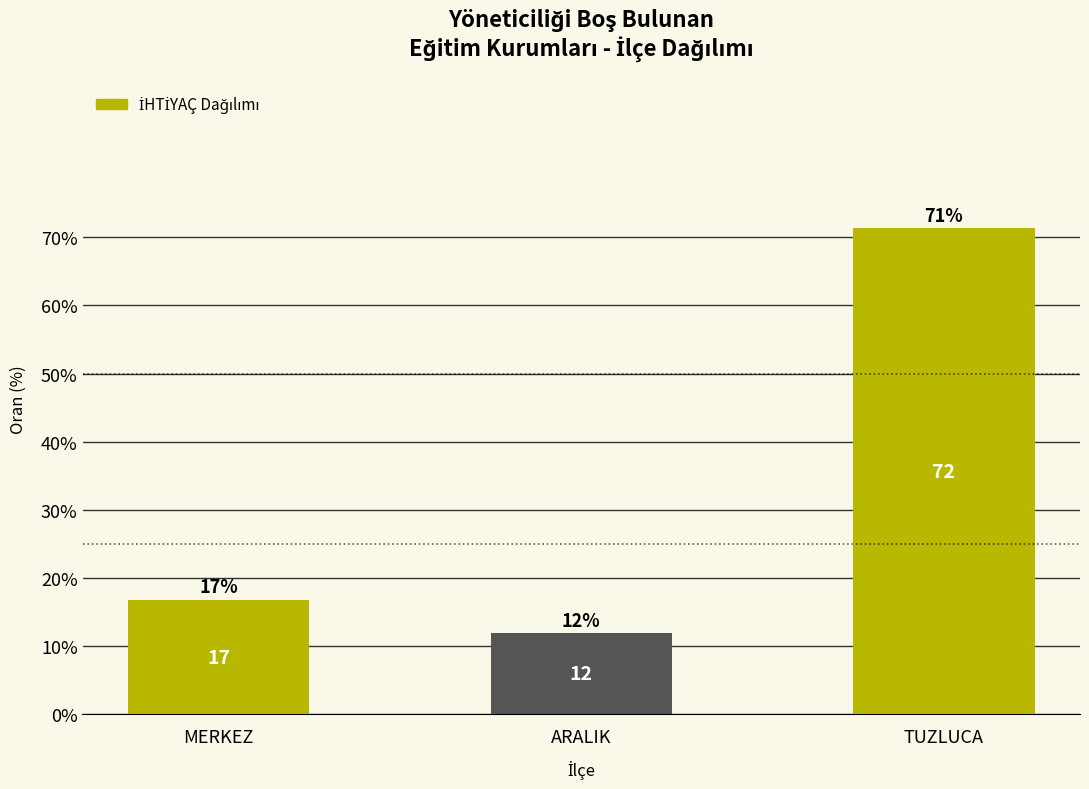

Does the chart contain any negative values?

No